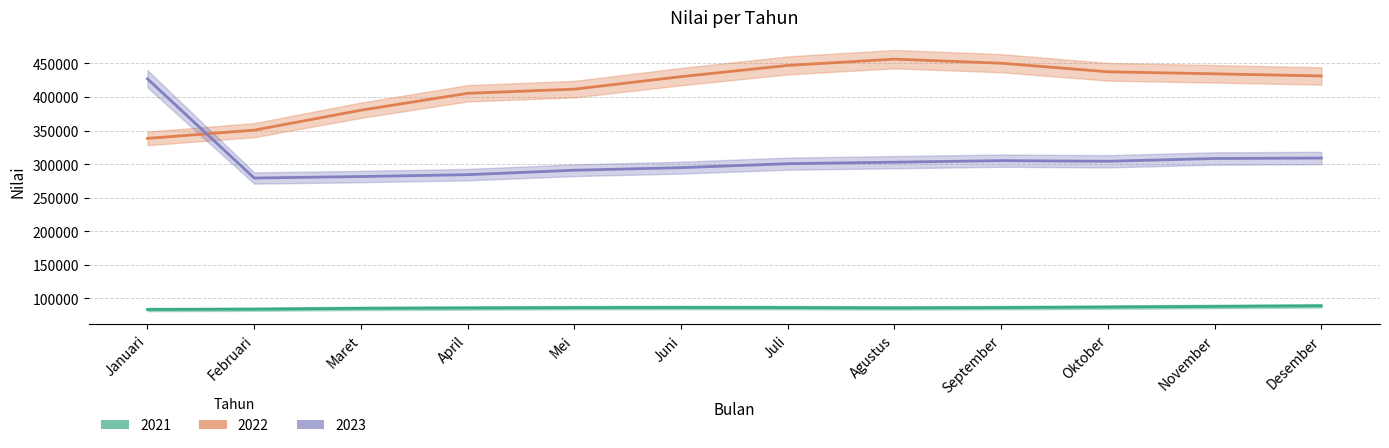

How many data points in 2021 are above 86374?

4